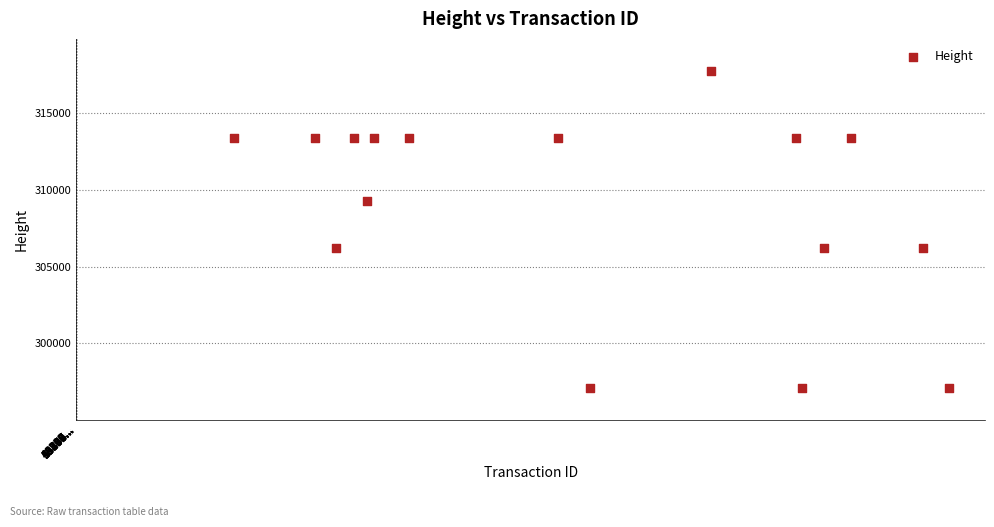

What is the range of Y values (max minus min)?

20687